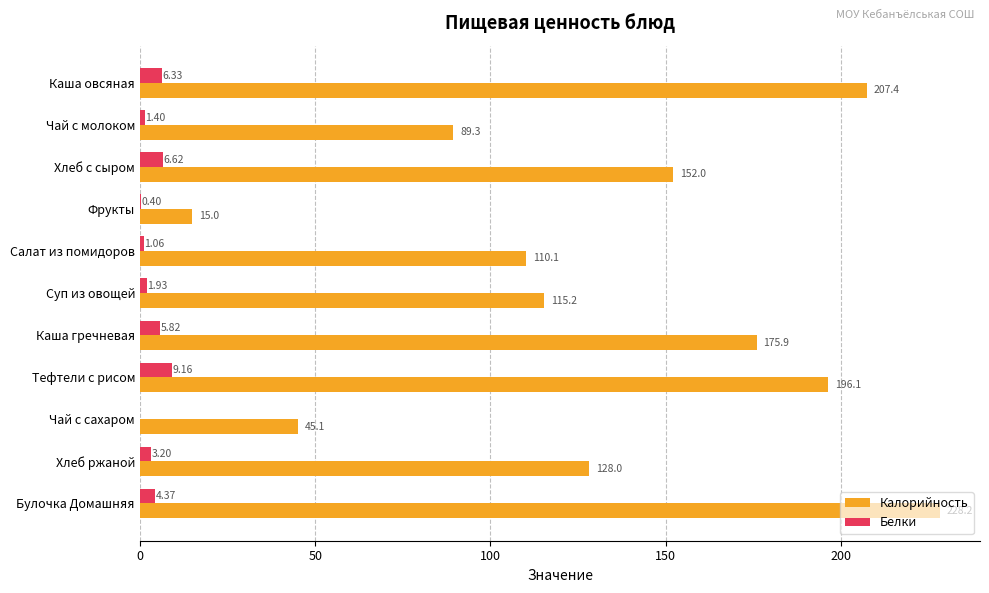

What is the sum of all Белки values?

40.3